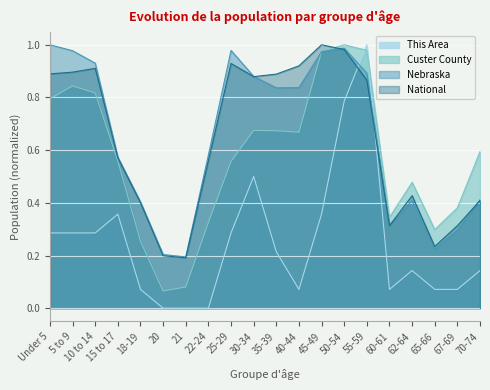

What position from the right is Under 5?

20